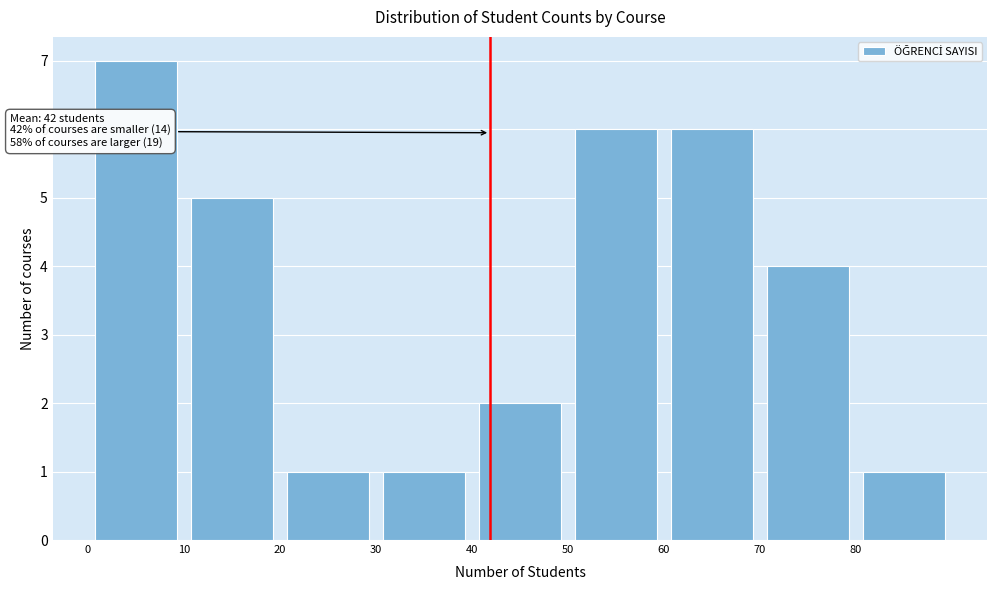

Which range on the x-axis has the tallest bar?

0 to 10